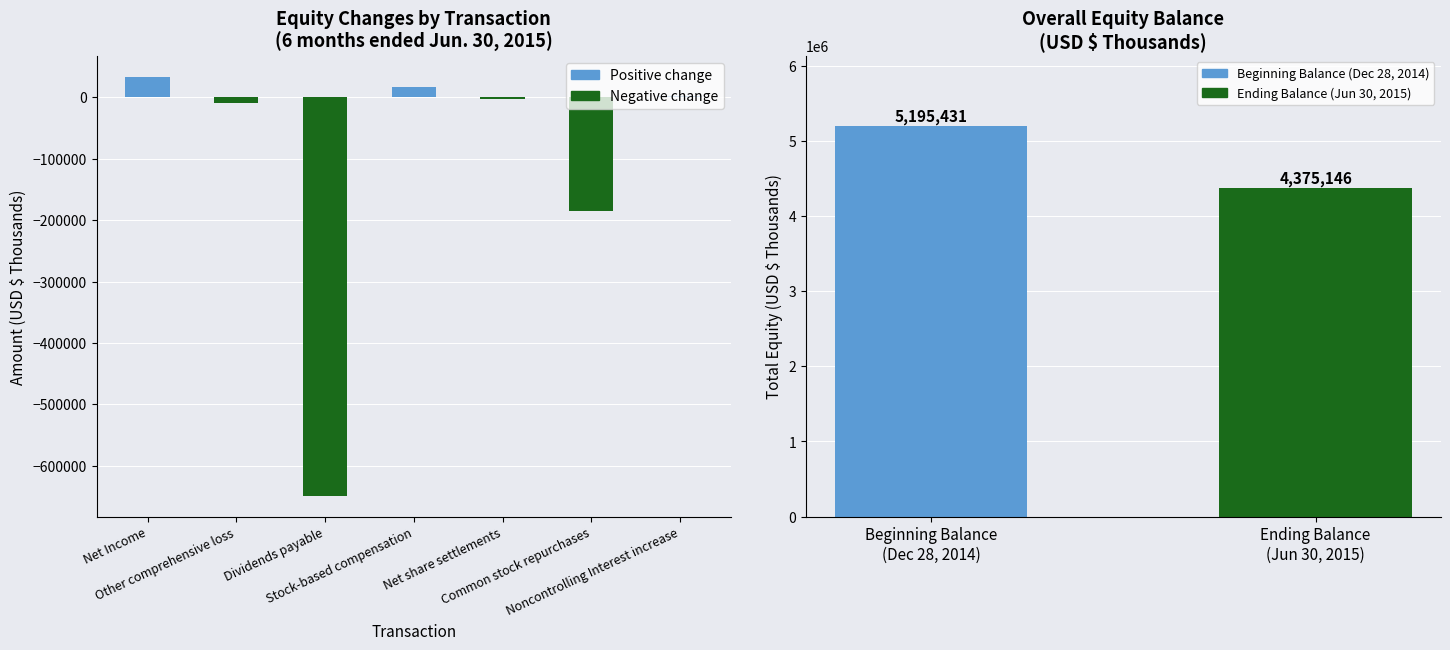

At which category is the sum across all series the highest?

Net Income